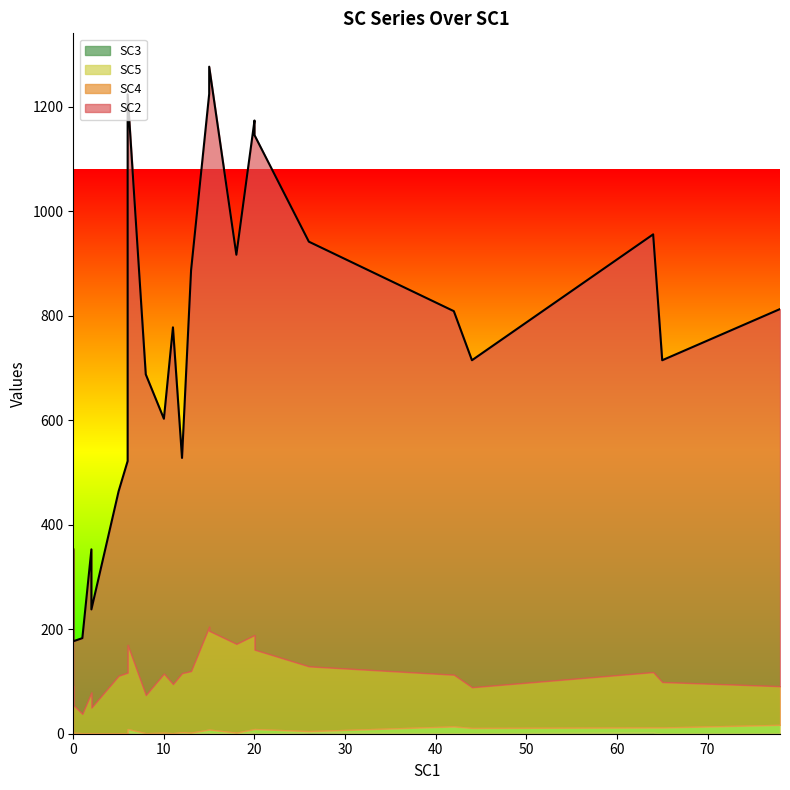

How many interior local valleys does the SC3 series have?

7